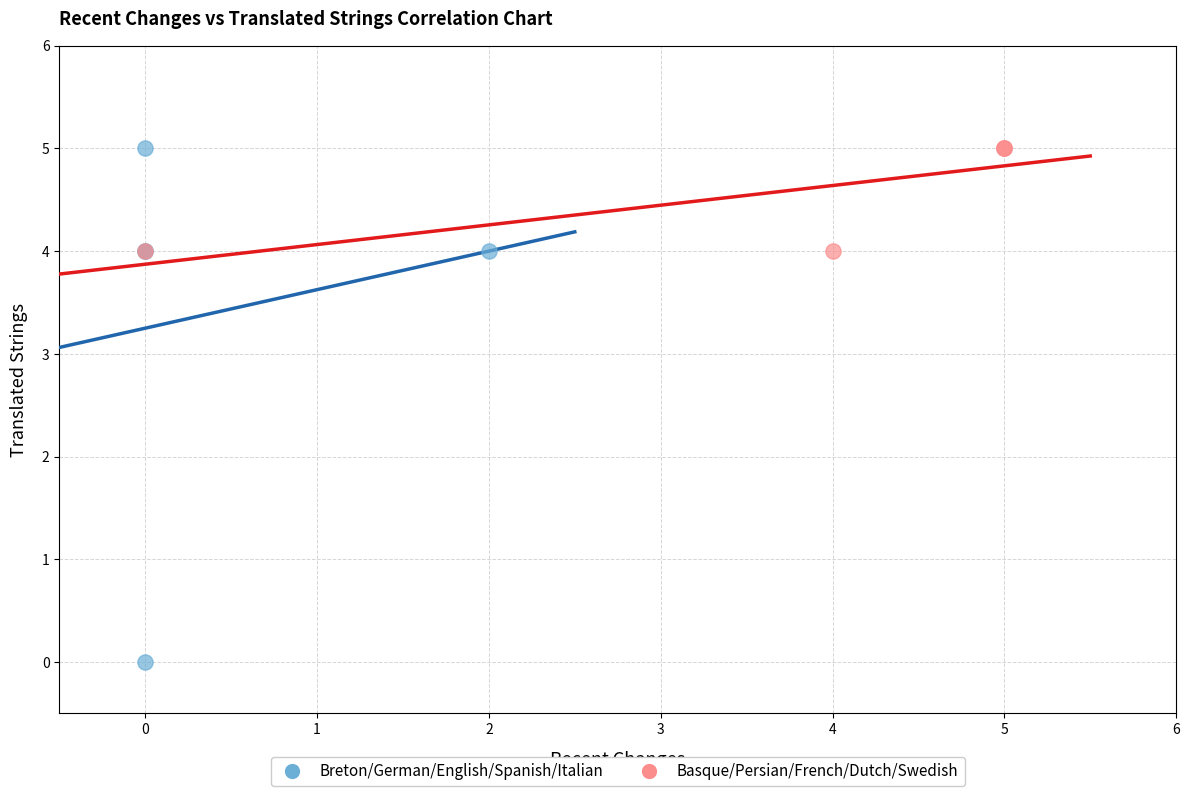

What are all the series names shown in the legend?

Breton/German/English/Spanish/Italian, Basque/Persian/French/Dutch/Swedish